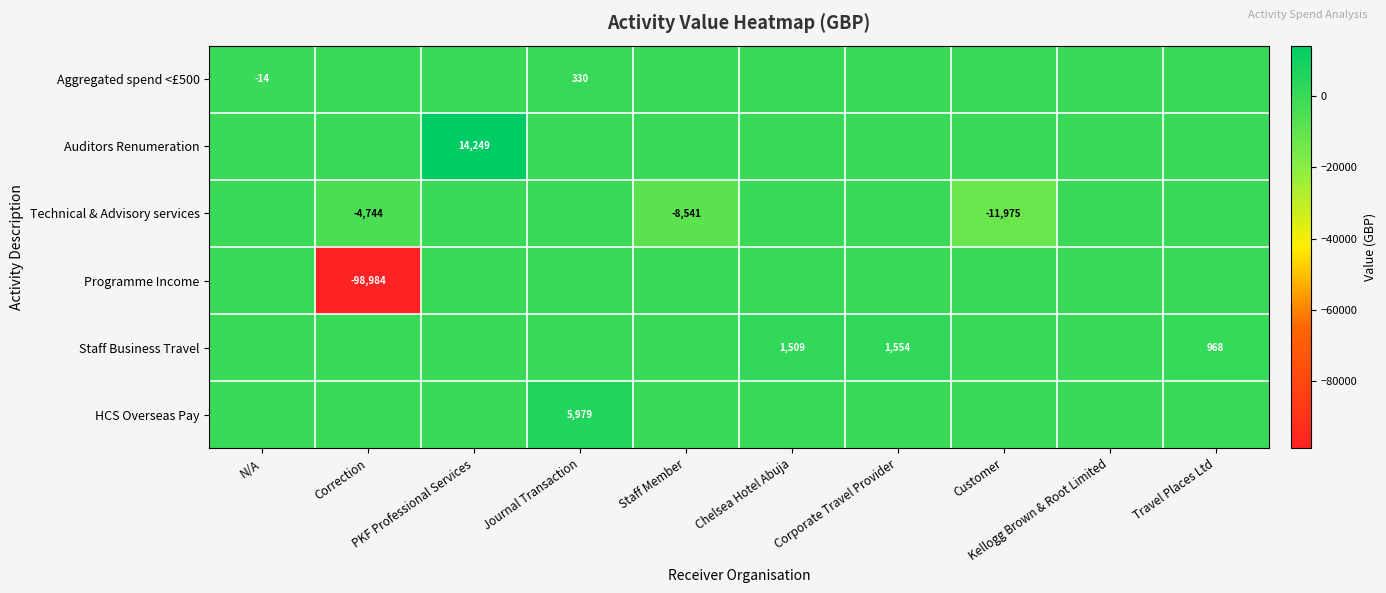

Which series has the largest range (max minus min)?

Programme Income